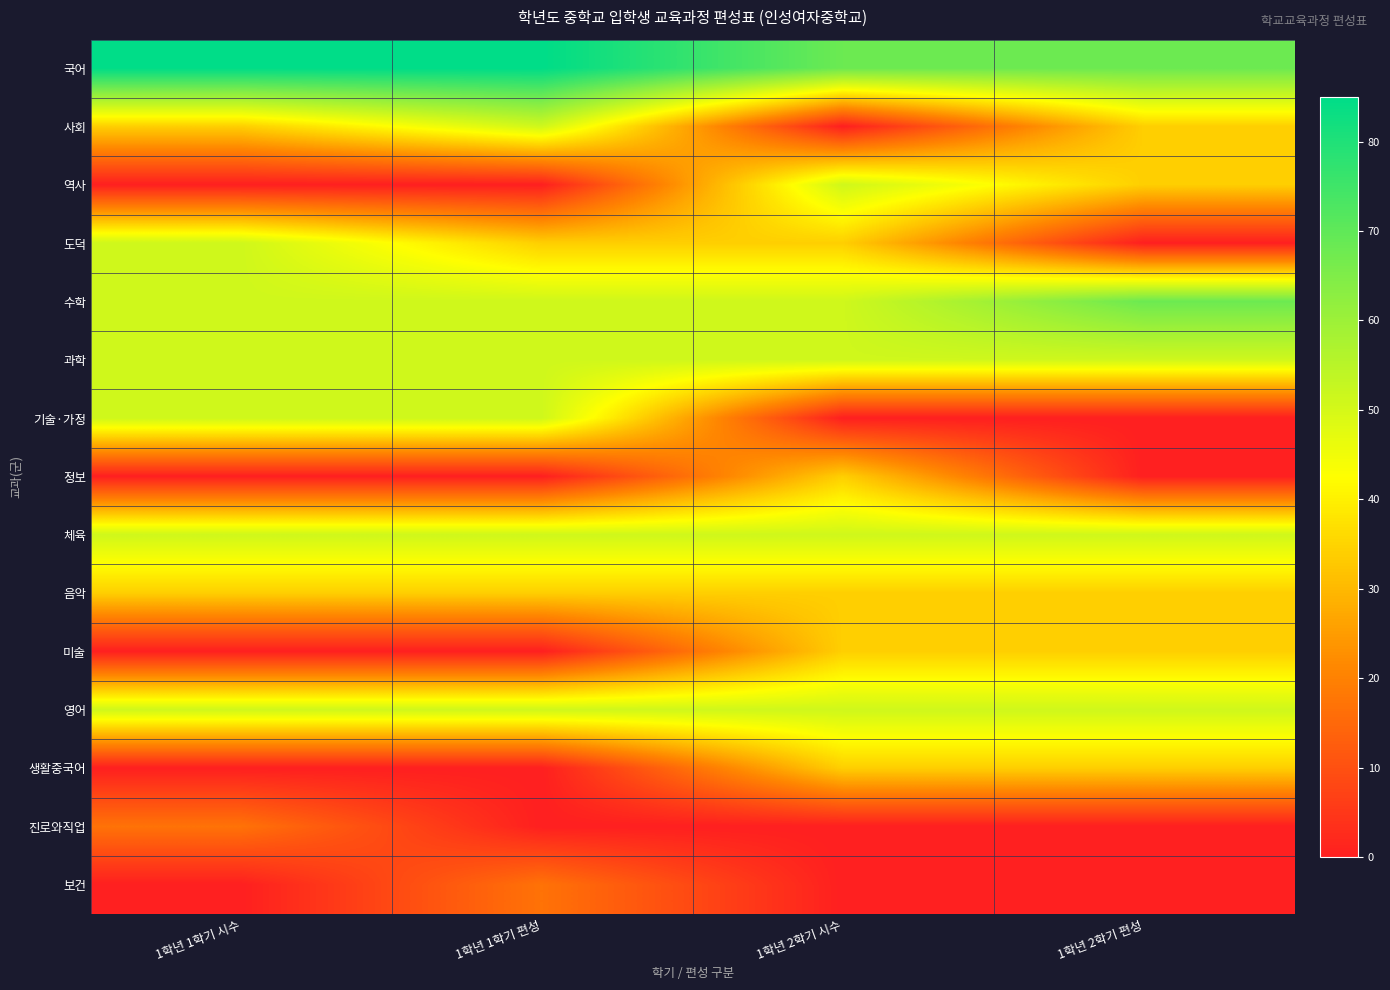

What is the total value across all series at 1학년 1학기 편성?

476